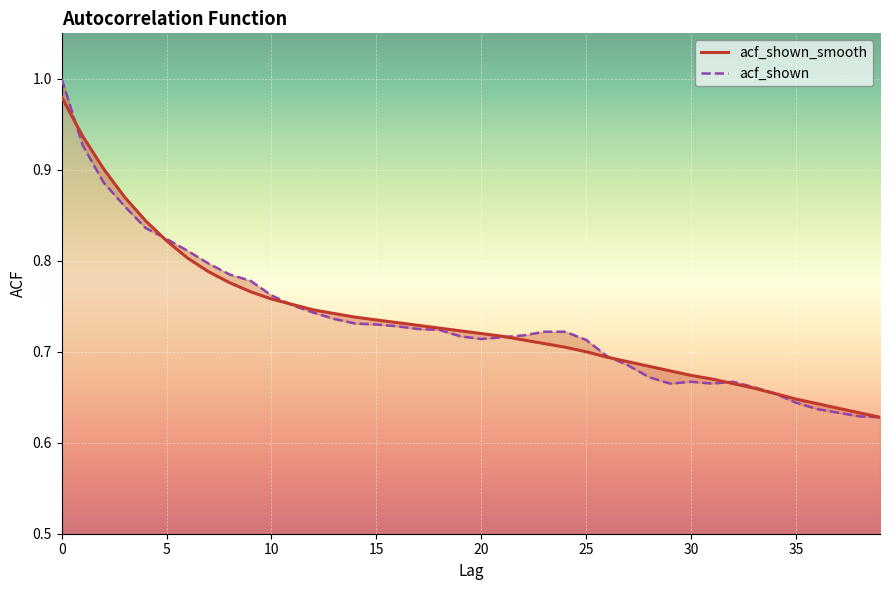

Rank the series at 28 from highest to lowest value.

acf_shown_smooth, acf_shown